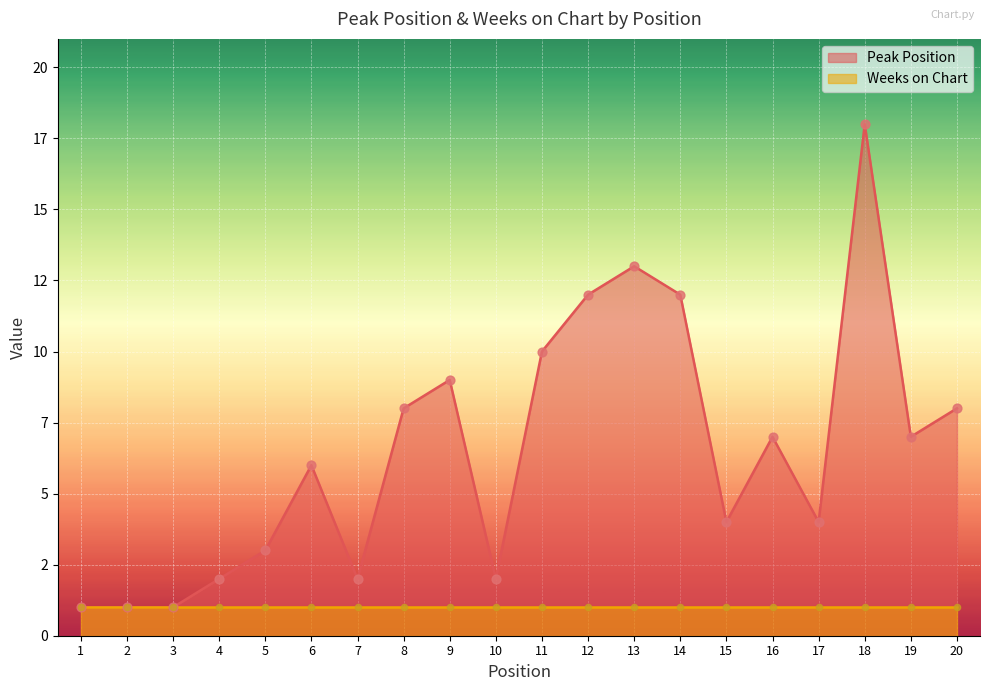

Which has a higher value, 8 or 7?

8